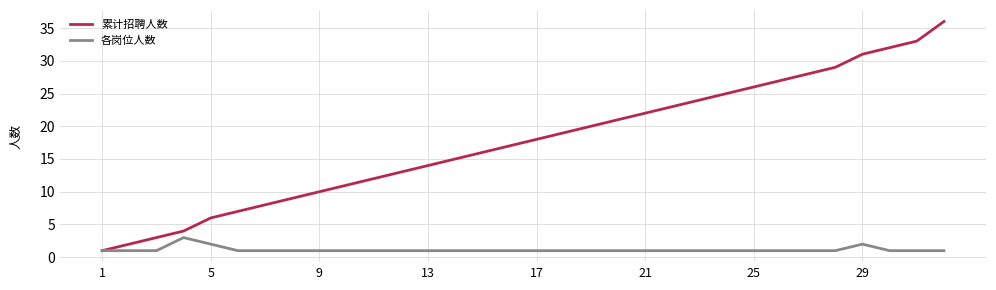

Which series has the widest spread of values?

累计招聘人数